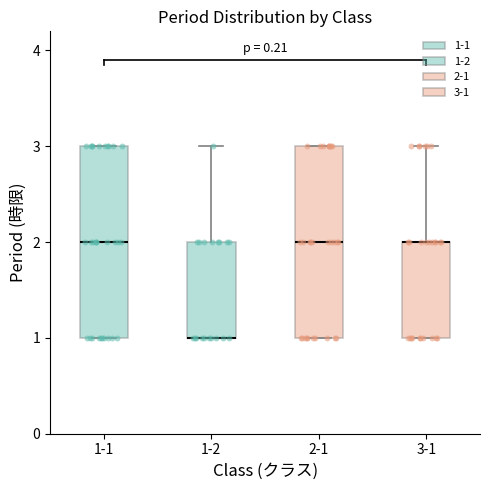

Where is the lower edge of the box for 3-1 on the y-axis? The values are not printed on the chart, so give them approximately, as read against the axis.

1